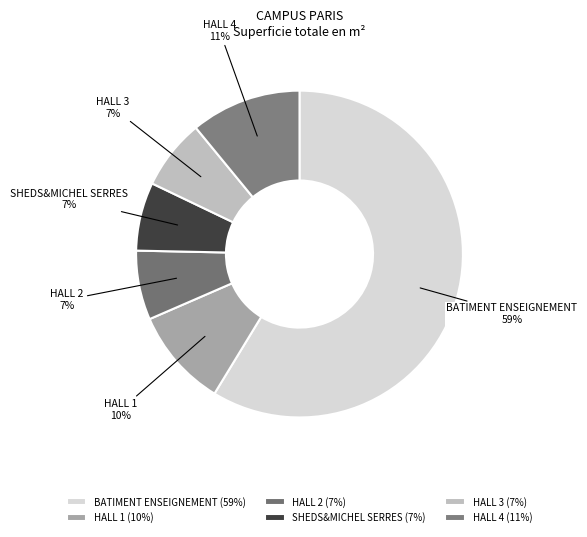

What is the change in value from BATIMENT ENSEIGNEMENT to HALL 3?

-9442